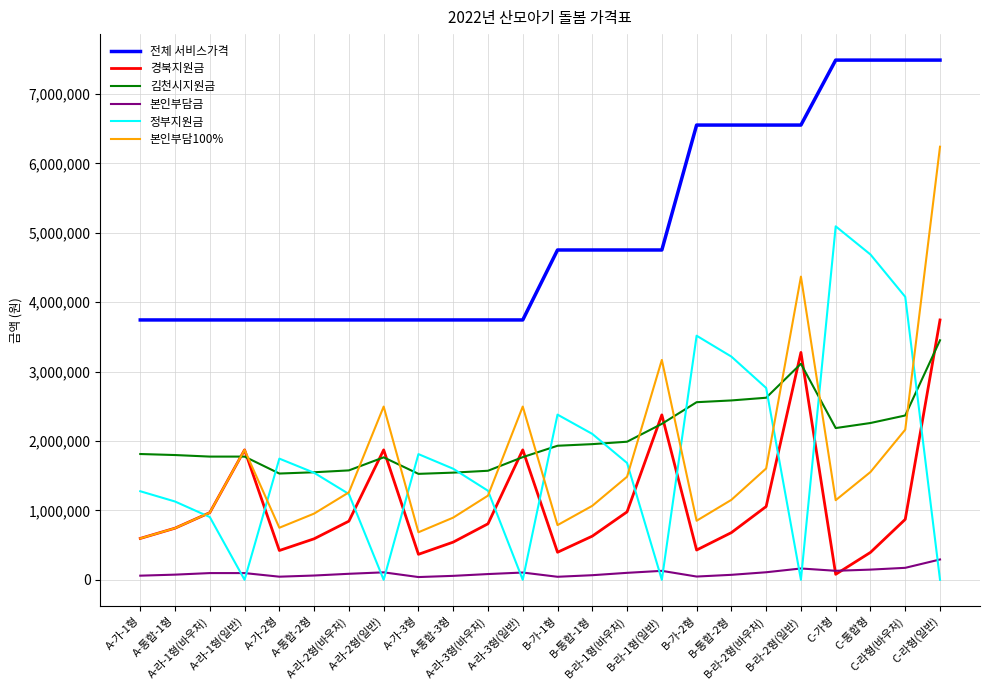

What is the maximum value shown in the chart?

7488000